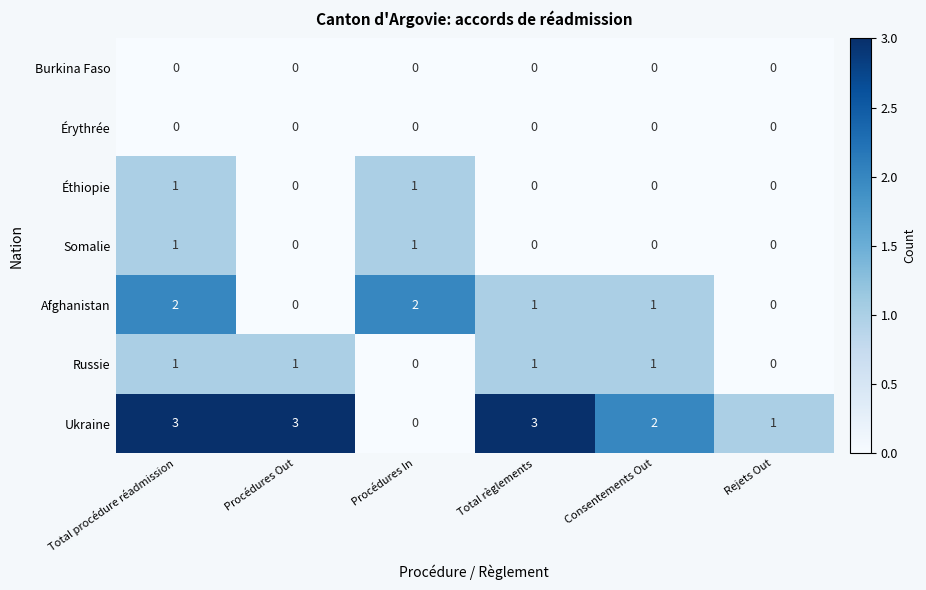

What is the difference between the maximum and minimum values in the Ukraine series?

3